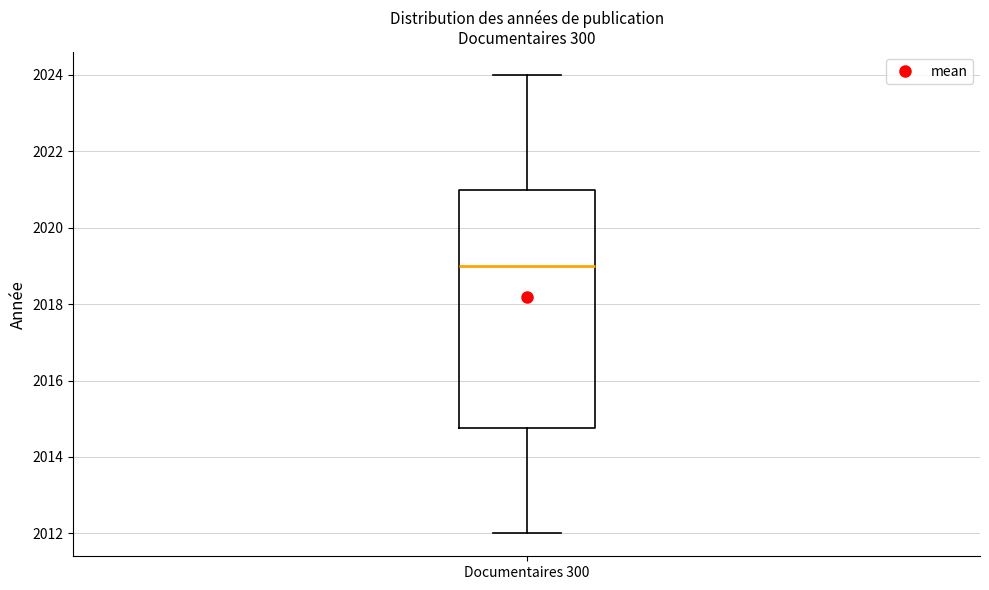

Read this box plot against the y-axis: the position of the median line, the range covered by the box, and the ends of both whiskers. The values are not printed on the chart, so give them approximately, as read against the axis.

median 2019.0, box 2014.8 to 2021.0, whiskers 2012.0 to 2024.0